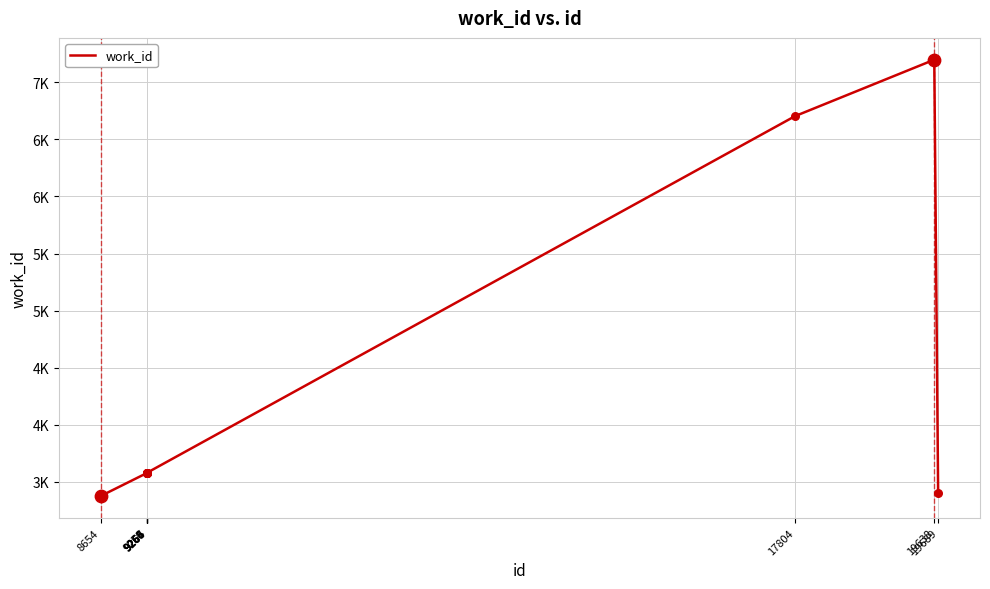

What is the ratio of the value at 8654 to the value at 9265?

0.9